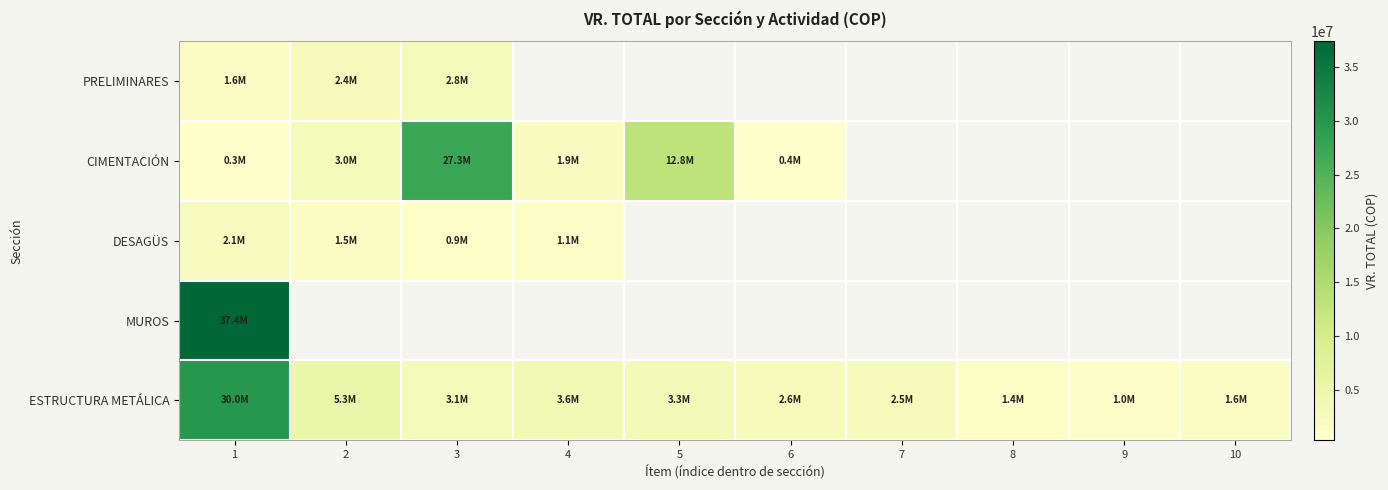

Is the value of DESAGÜS at 1 greater than the value of CIMENTACIÓN at 6?

Yes